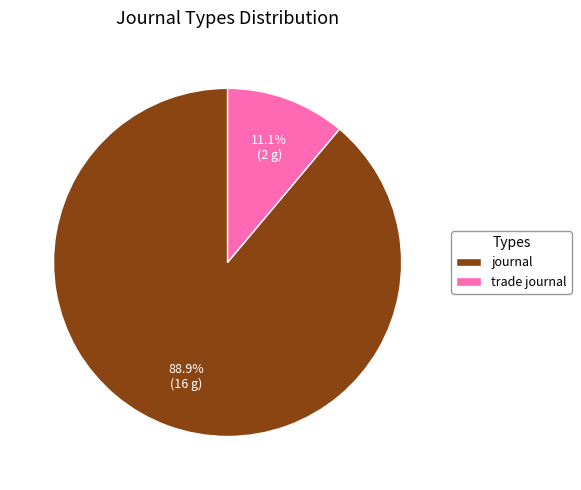

Is there any slice that represents more than half of the pie?

Yes